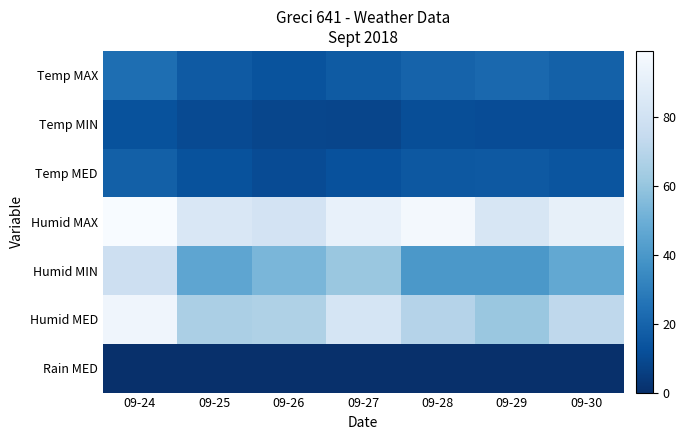

Reading left to right, what are all the values shown in this chart?

Temp MAX: 09-24=23.7	09-25=16.1	09-26=13.4	09-27=16.4	09-28=19.4	09-29=21.3	09-30=18.6
Temp MIN: 09-24=13.0	09-25=10.3	09-26=8.6	09-27=8.5	09-28=11.6	09-29=11.0	09-30=11.0
Temp MED: 09-24=18.4	09-25=13.0	09-26=10.5	09-27=12.5	09-28=15.1	09-29=15.8	09-30=14.2
Humid MAX: 09-24=99.0	09-25=84.0	09-26=81.0	09-27=92.0	09-28=97.0	09-29=83.0	09-30=91.0
Humid MIN: 09-24=78.0	09-25=46.0	09-26=53.0	09-27=61.0	09-28=40.0	09-29=40.0	09-30=47.0
Humid MED: 09-24=95.0	09-25=66.0	09-26=67.0	09-27=82.0	09-28=69.0	09-29=61.0	09-30=72.0
Rain MED: 09-24=0.2	09-25=0.0	09-26=0.0	09-27=0.0	09-28=0.0	09-29=0.0	09-30=0.0